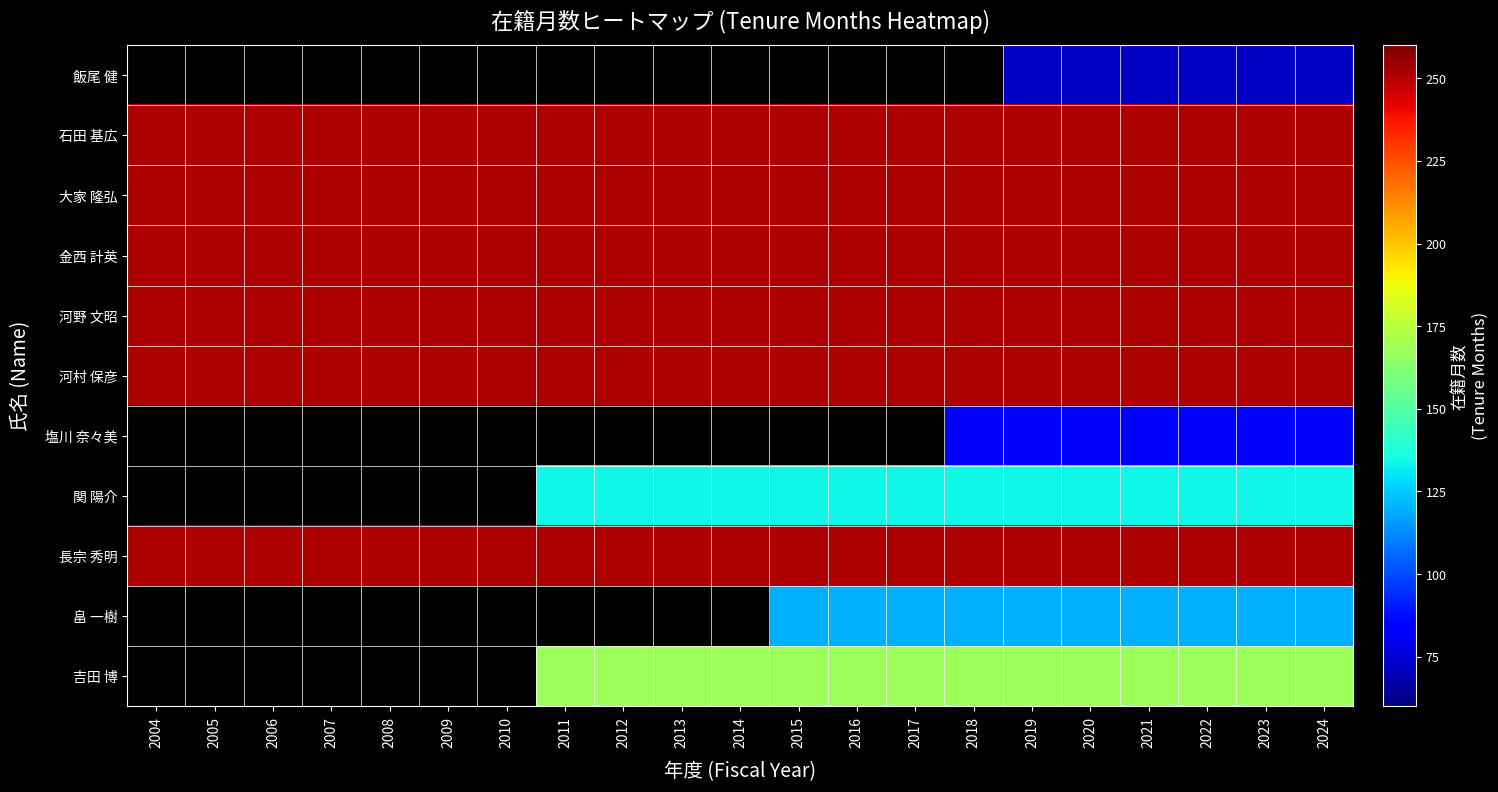

Count the number of categories in the chart.

21